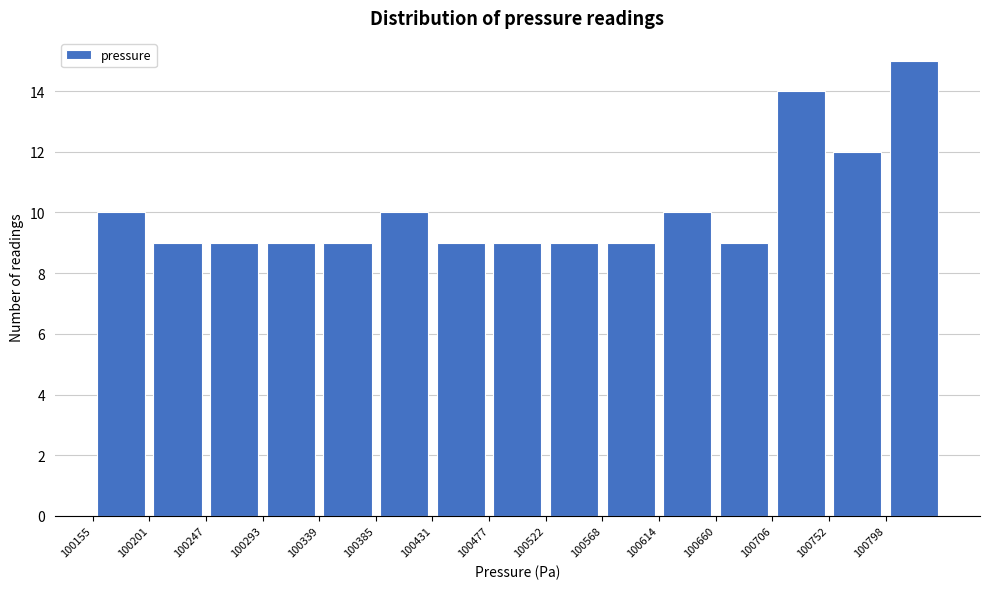

Reading left to right, list every bar in this chart as the range it spans on the x-axis followed by its height. Neither the bar edges nor the heights are printed on the chart, so give them approximately, as read against the axes.

100155 to 100200: 10
100200 to 100250: 9
100250 to 100295: 9
100295 to 100340: 9
100340 to 100385: 9
100385 to 100430: 10
100430 to 100475: 9
100475 to 100525: 9
100525 to 100570: 9
100570 to 100615: 9
100615 to 100660: 10
100660 to 100705: 9
100705 to 100750: 14
100750 to 100800: 12
100800 to 100845: 15